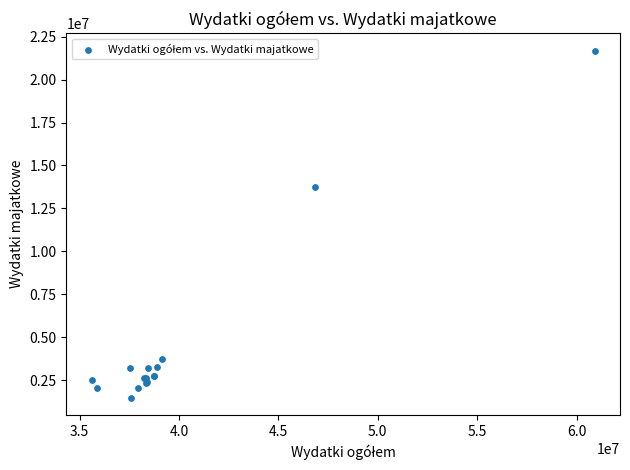

What Y value in the scatter plot is closest to 11584763?

13725106.0